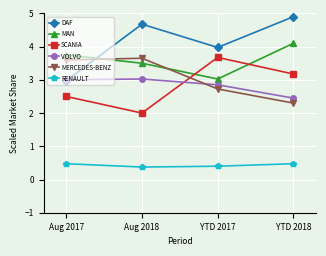

How many data points does each series have?

4